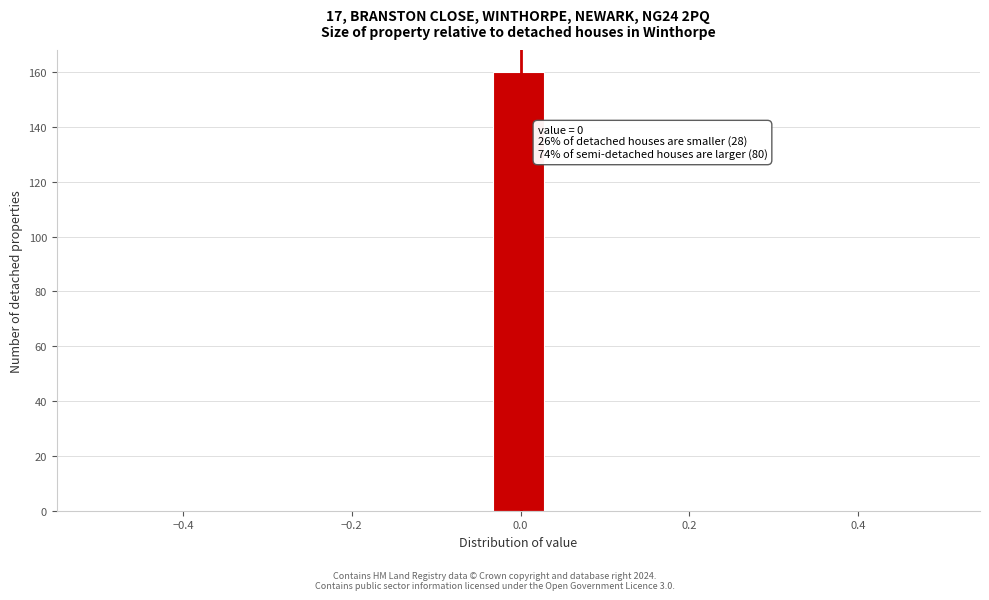

Around what value on the x-axis is the tallest bar? Give the approximate position of its centre, as read against the axis.

0.00